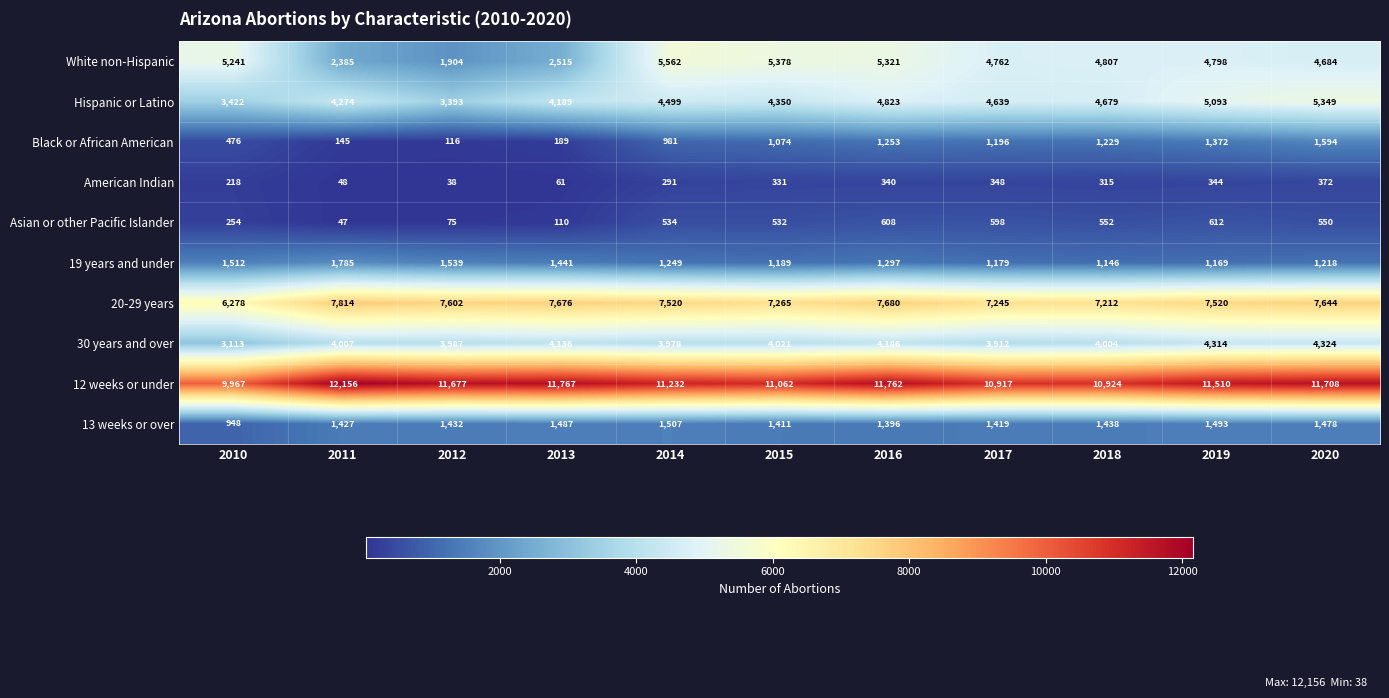

What is the difference between the Hispanic or Latino values at 2010 and 2014?

1077